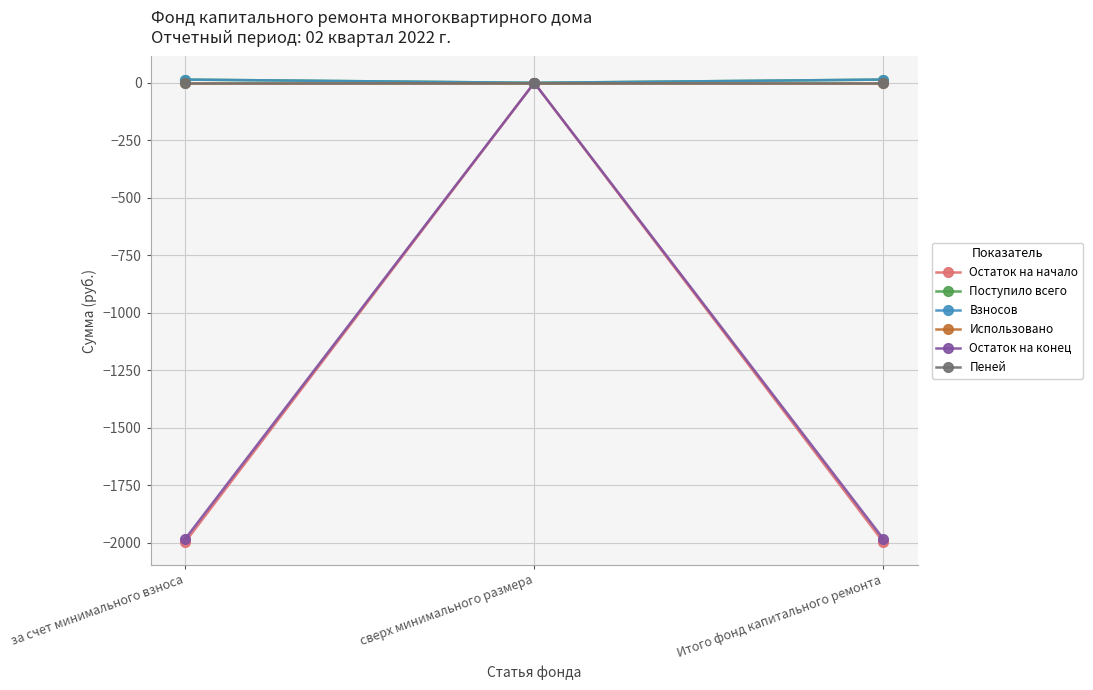

Does the chart have visible grid lines?

Yes